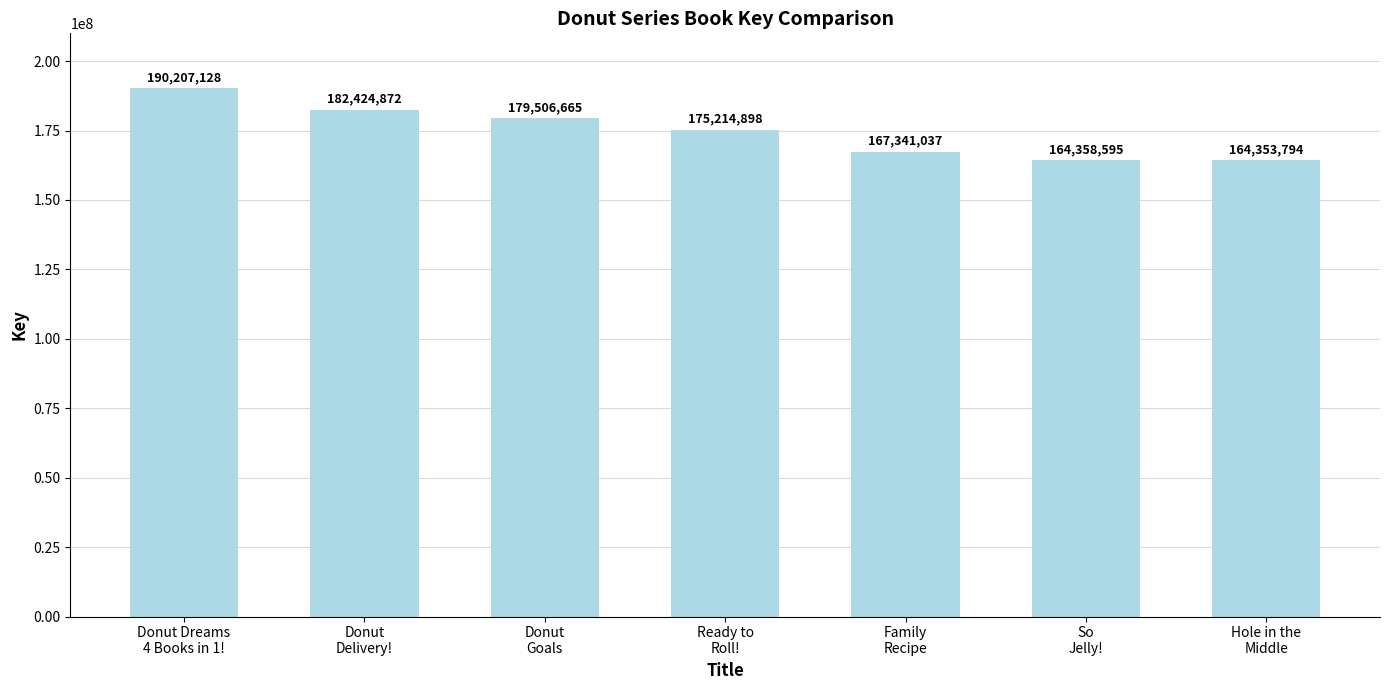

How many bars are there in total?

7